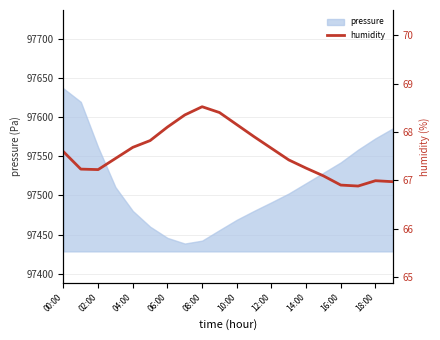

The pressure series shows 97636.4 at 00:00. True or false?

True